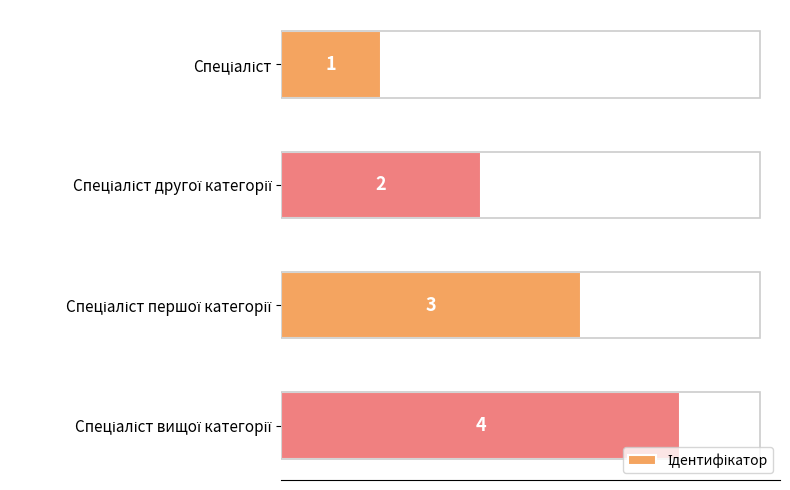

How many values are below 3?

2